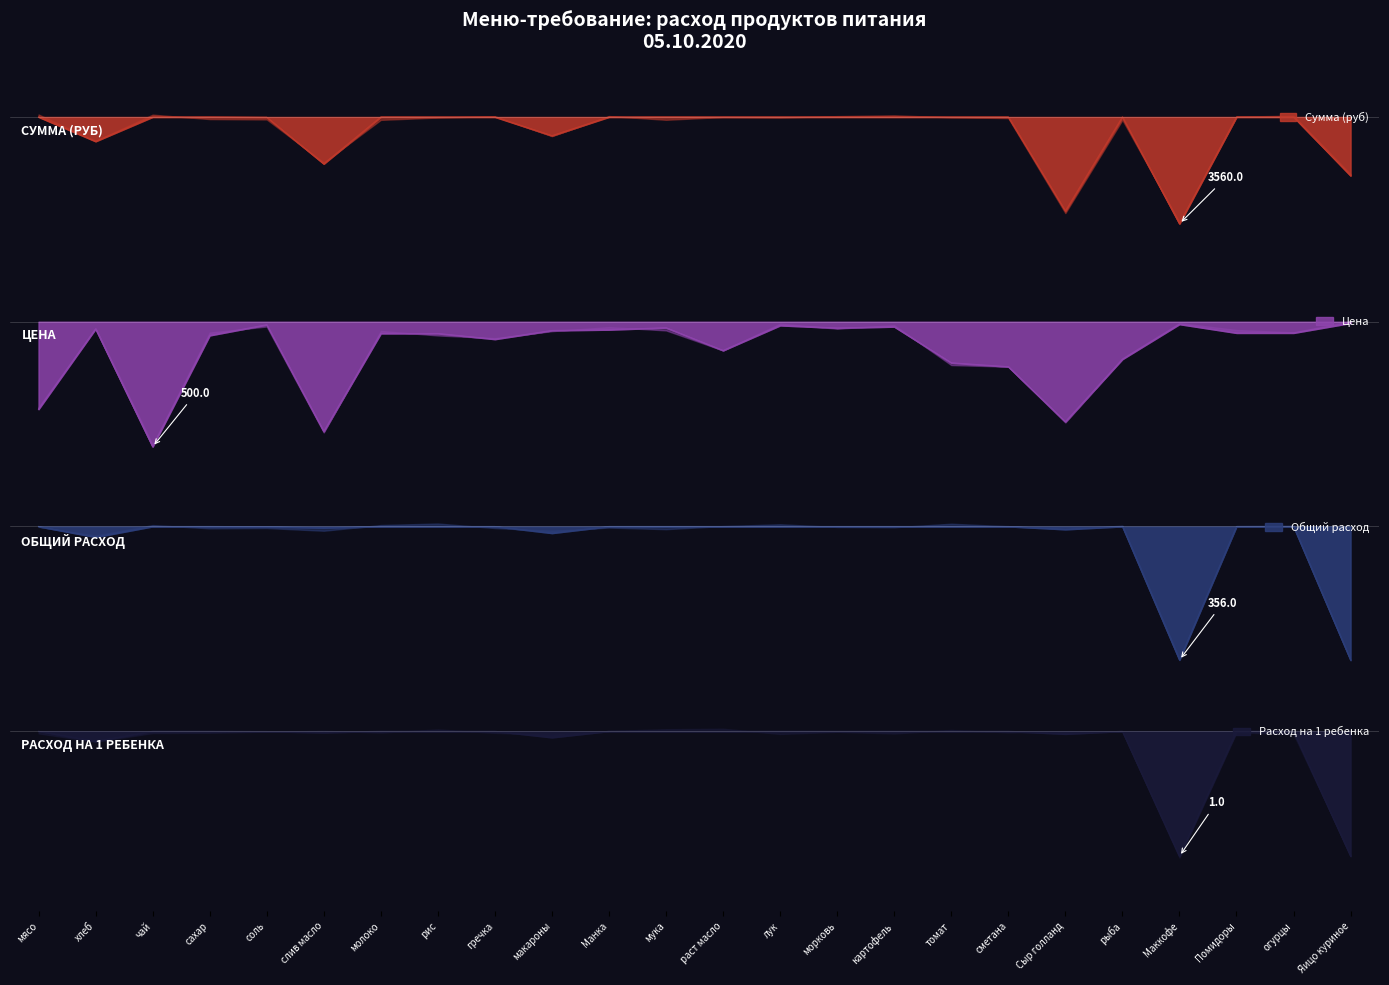

Rank the categories by Общий расход value from lowest to highest.

Маккофе, Яицо куриное, хлеб, макароны, Сыр голланд, слив масло, соль, мясо, чай, сахар, молоко, рис, гречка, Манка, мука, раст масло, лук, морковь, картофель, томат, сметана, рыба, Помидоры, огурцы